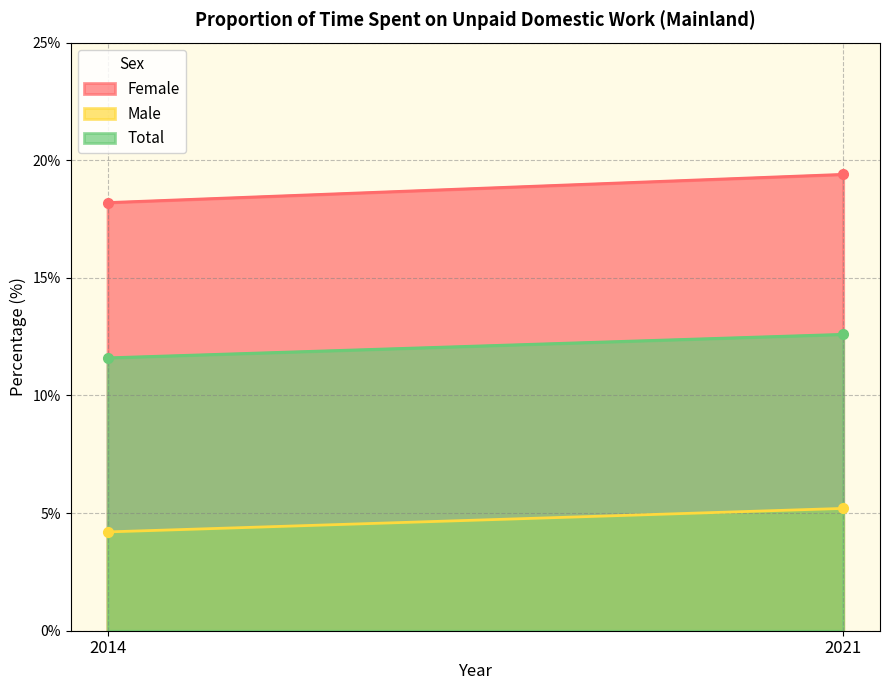

Which series has the largest total across all categories?

Female